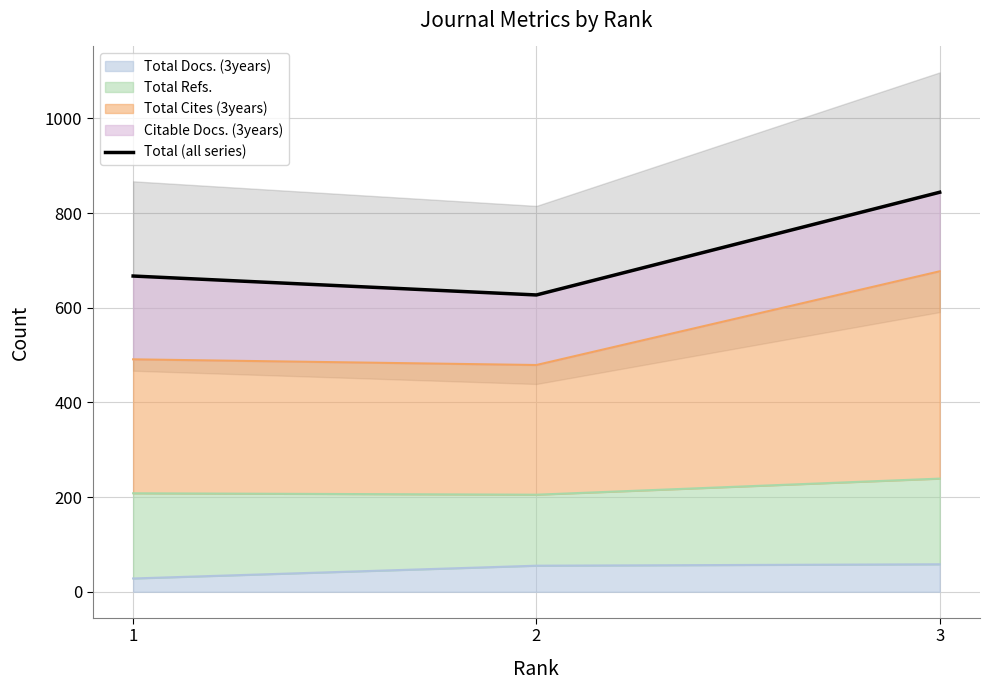

Reading right to left, transcribe all the data shown in this chart.

3=844	2=627	1=667